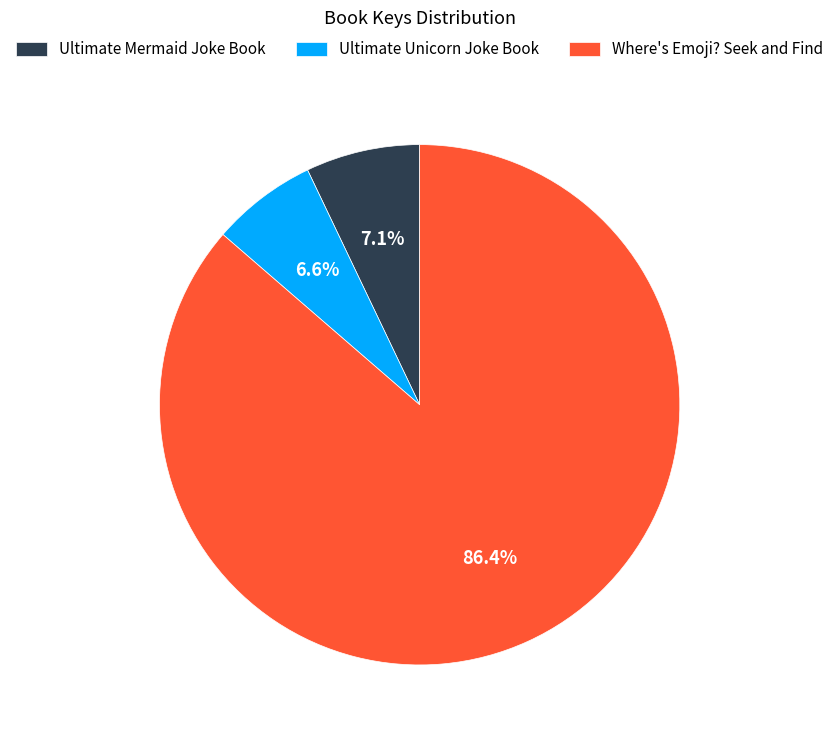

To the nearest percent, what portion does Ultimate Unicorn Joke Book represent?

7%